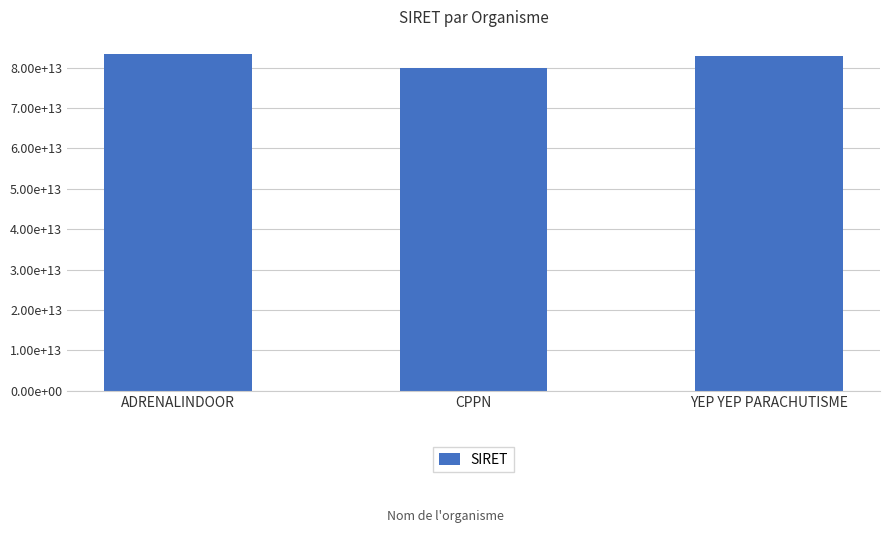

Are the bars horizontal?

No